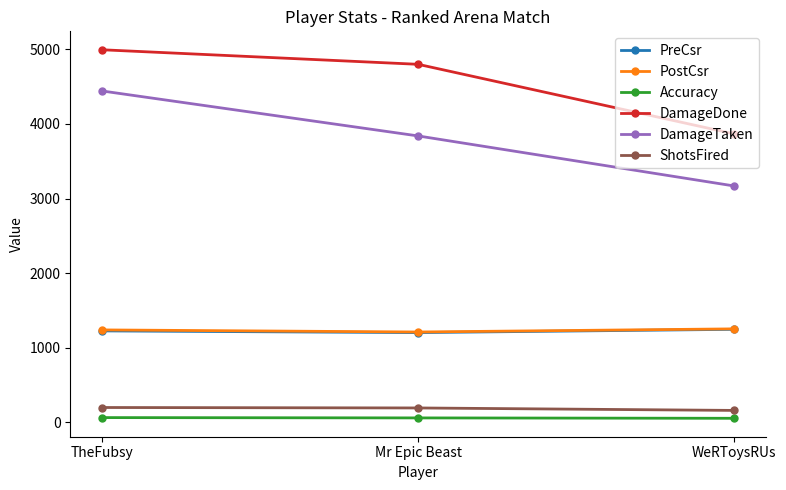

Read the PostCsr value at WeRToysRUs.

1253.0